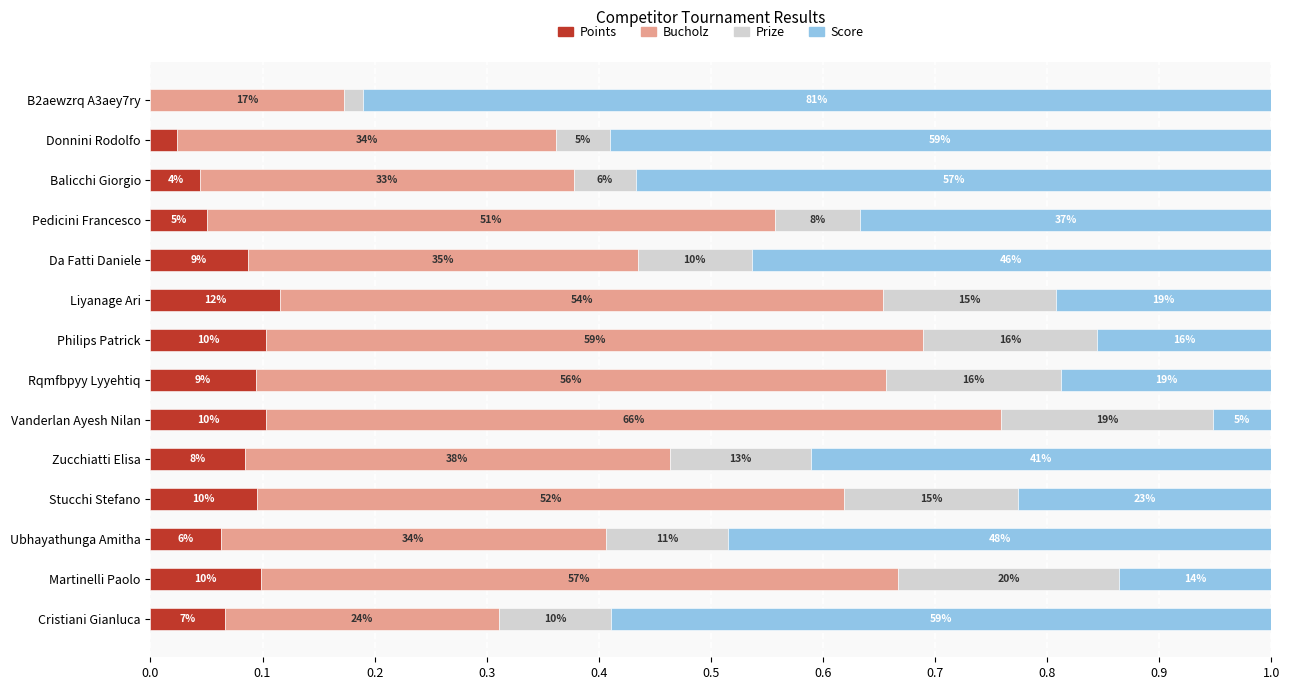

What are all the series names shown in the legend?

Points, Bucholz, Prize, Score